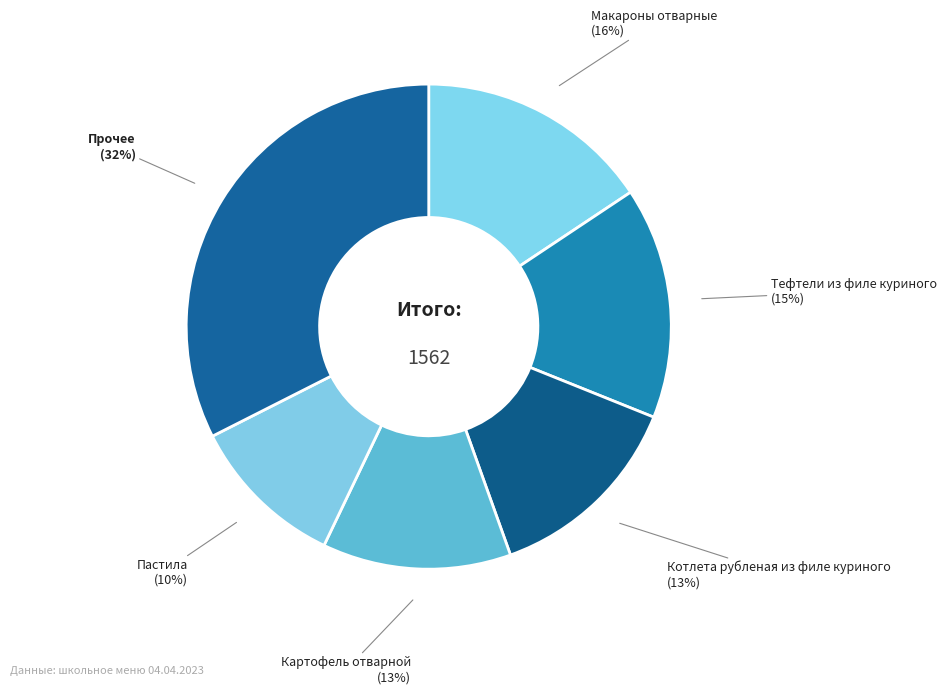

Which category has the smallest portion of the pie?

Пастила